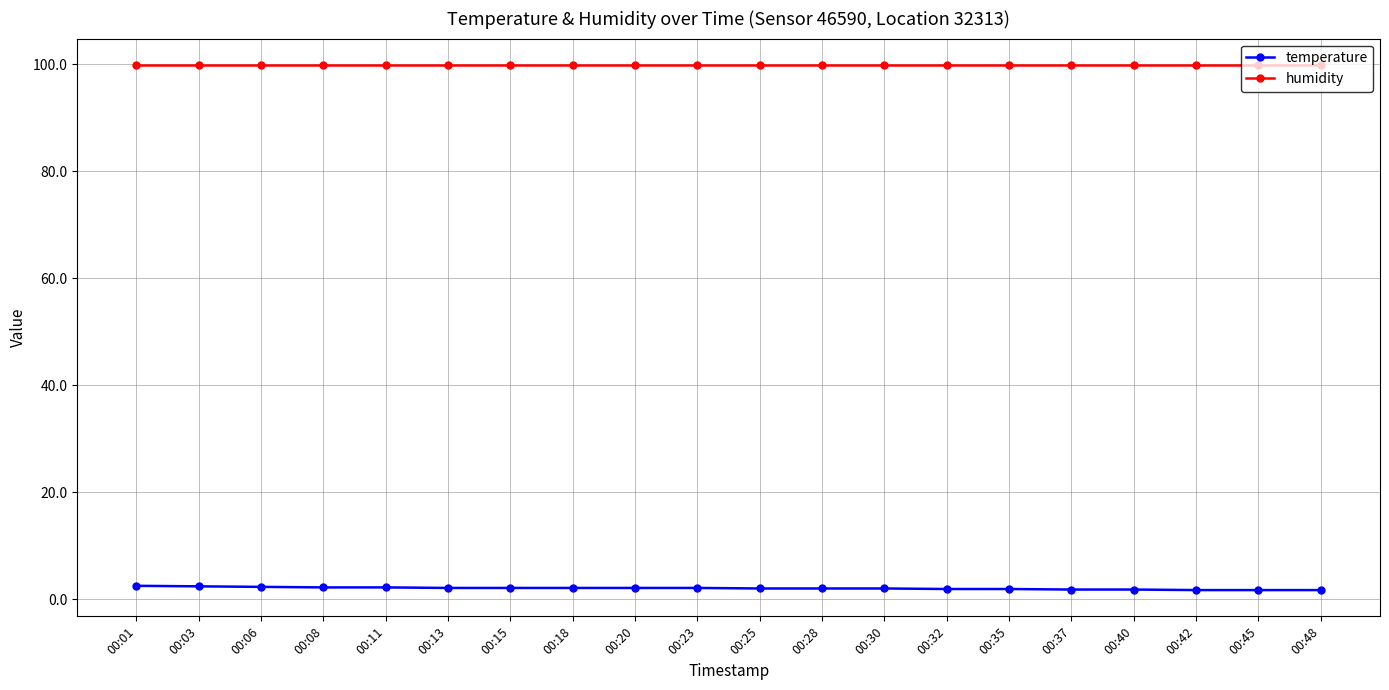

What is the difference between the highest and lowest values at 00:11?

97.7